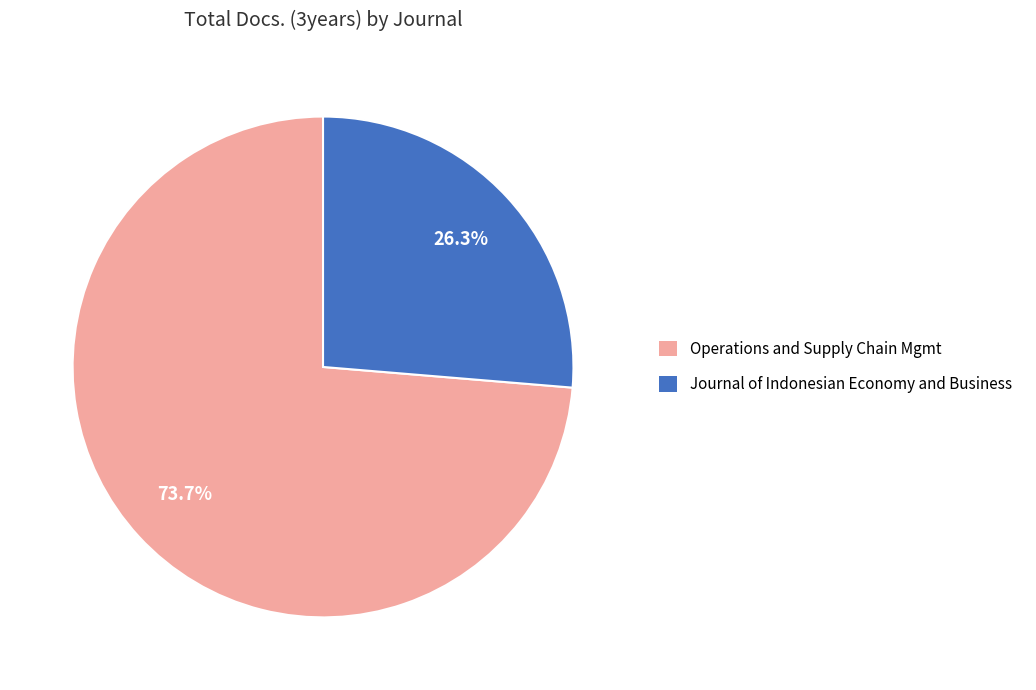

Between Journal of Indonesian Economy and Business and Operations and Supply Chain Mgmt, which is larger?

Operations and Supply Chain Mgmt